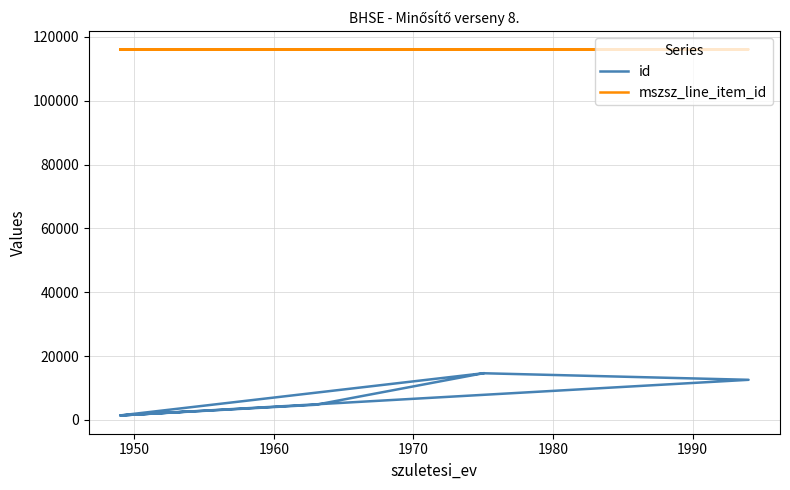

What is the difference between the maximum and minimum values in the id series?

13209